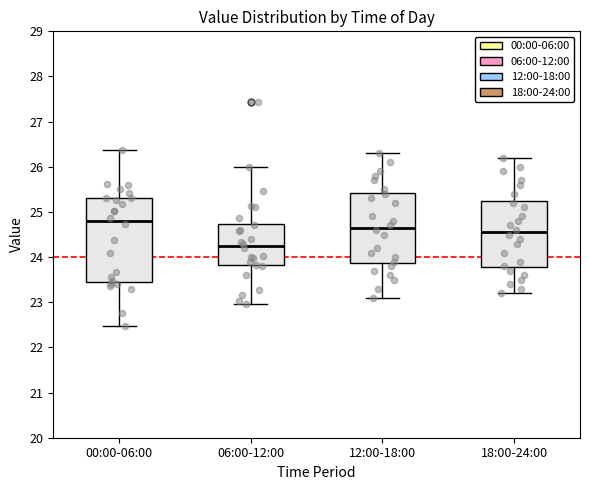

Comparing the boxes themselves (not the whiskers), which one is the tallest?

00:00-06:00